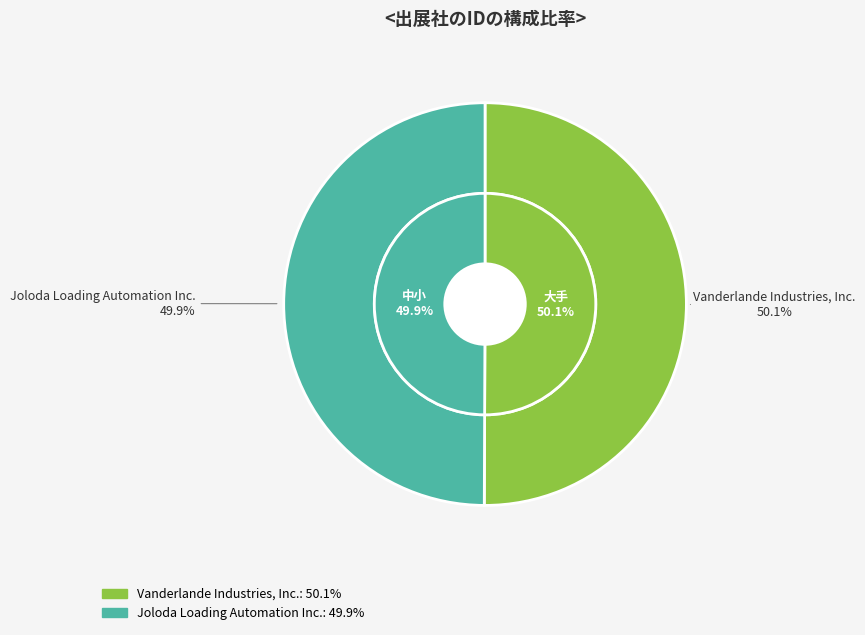

Which slice represents more than half of the pie?

Vanderlande Industries, Inc.